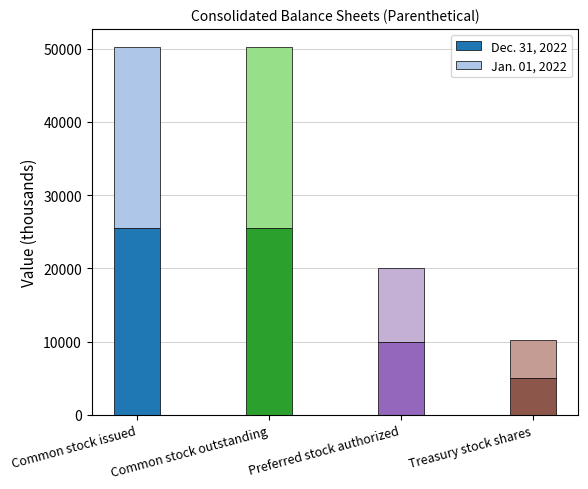

Is it true that Dec. 31, 2022 equals 2516 at Preferred stock authorized?

False